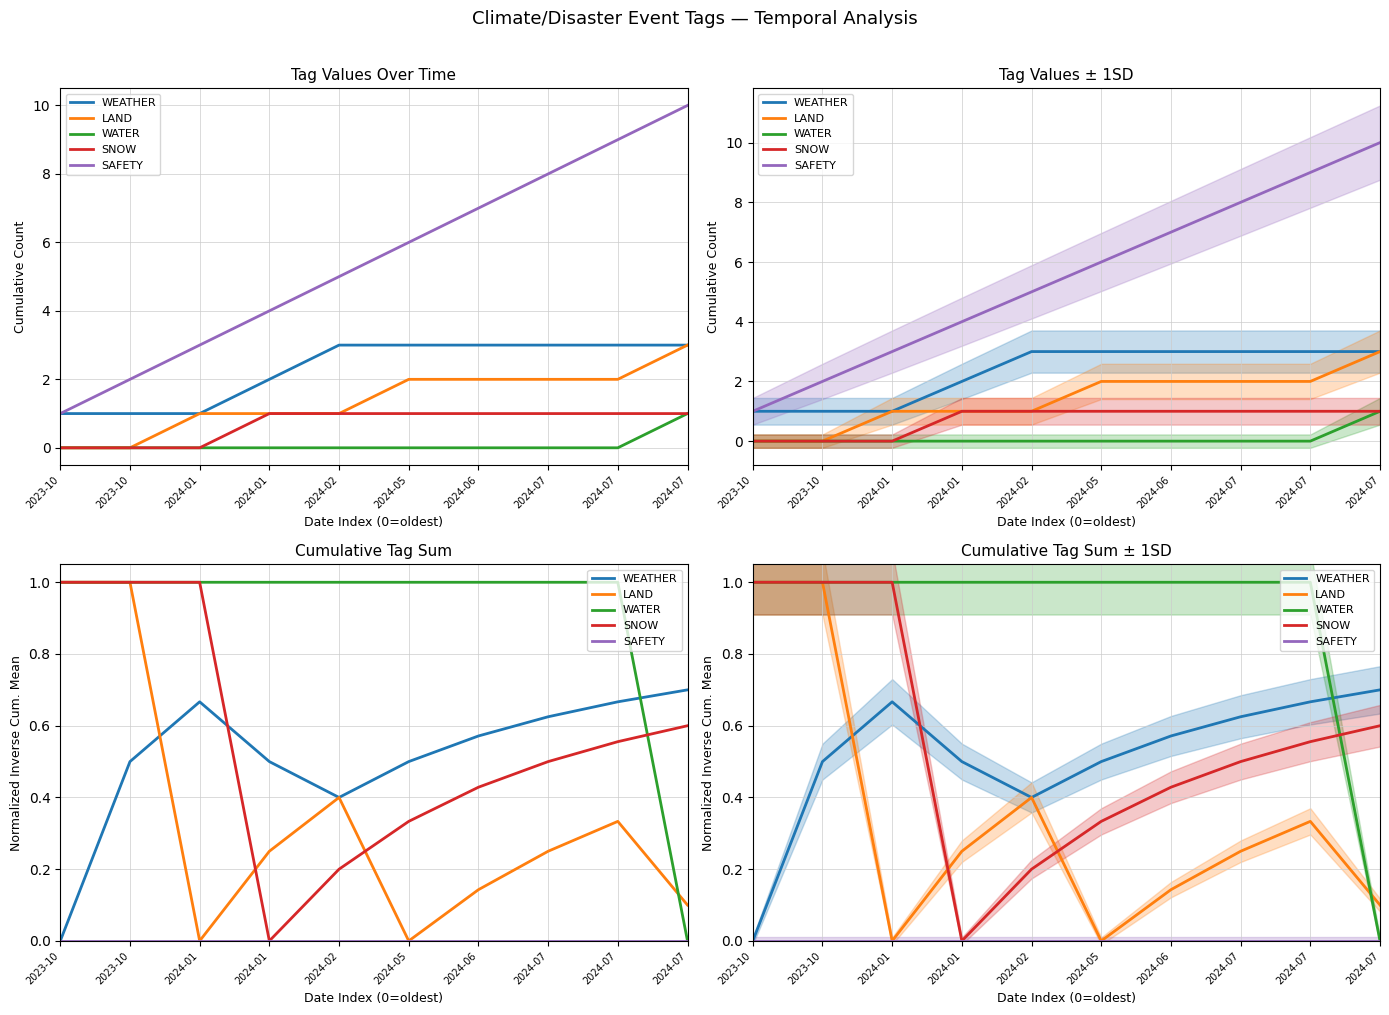

Which has a higher value, 2024-02 or 2024-01?

2024-01